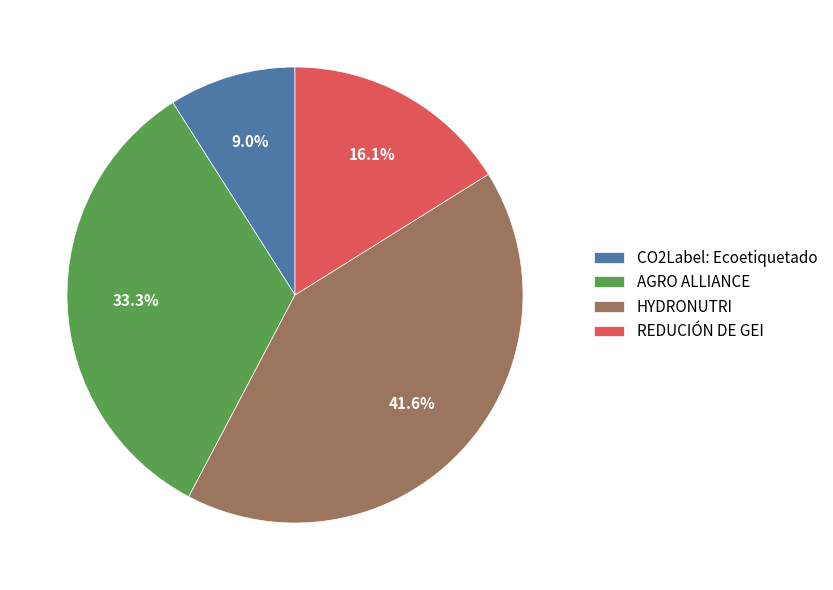

Which category has the biggest portion of the pie?

HYDRONUTRI